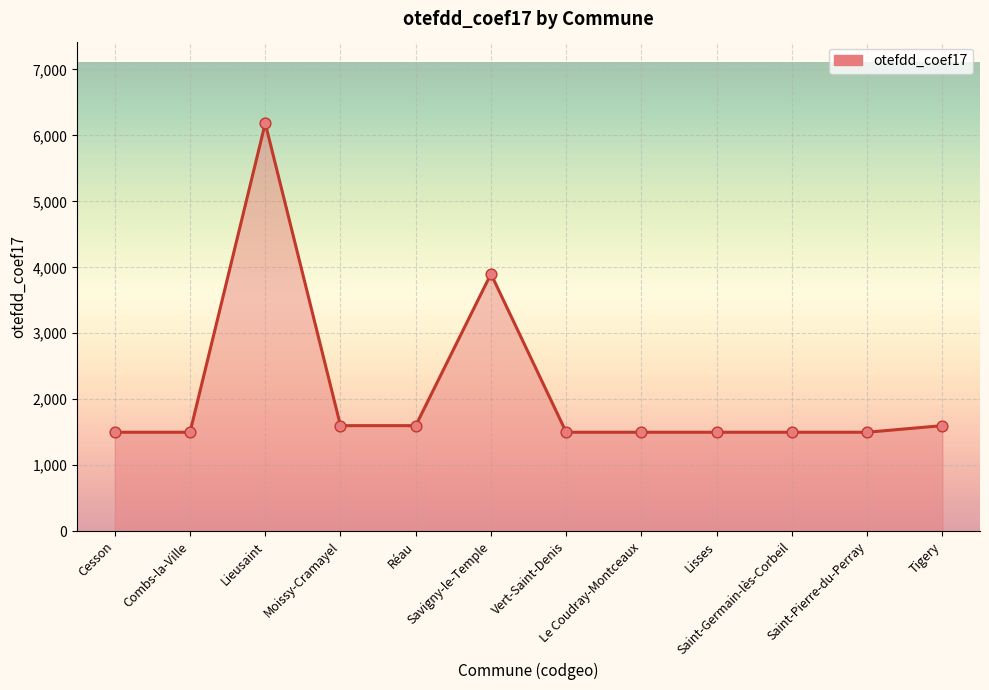

Approximately how many times larger is the value at Cesson compared to Moissy-Cramayel?

0.9